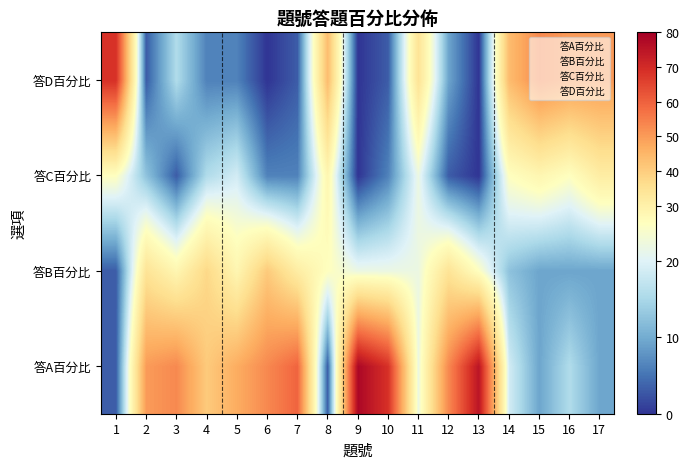

What is the total value across all series at 11?

106.0